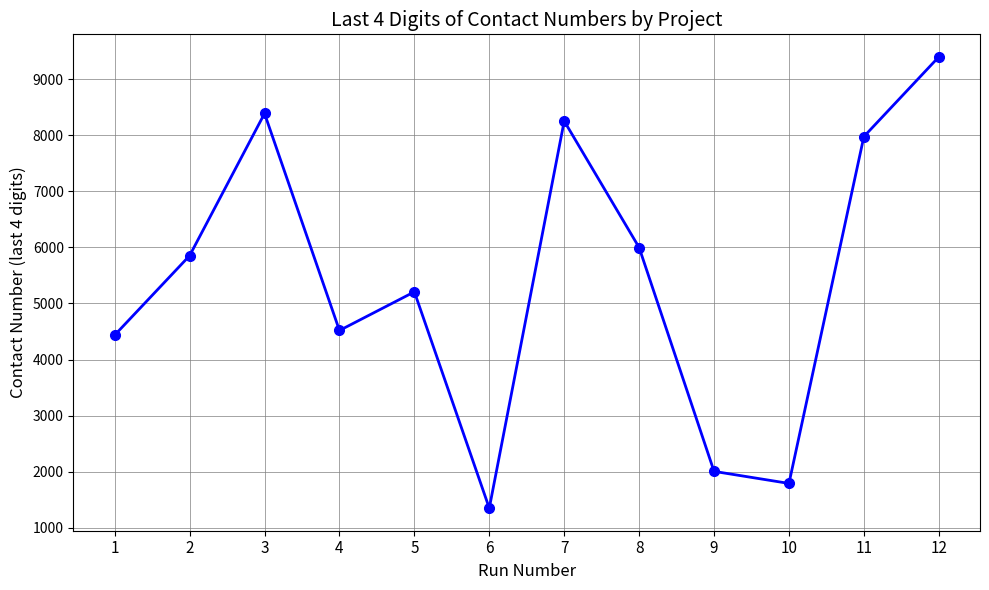

List the labels in order of value, smallest first.

6, 10, 9, 1, 4, 5, 2, 8, 11, 7, 3, 12